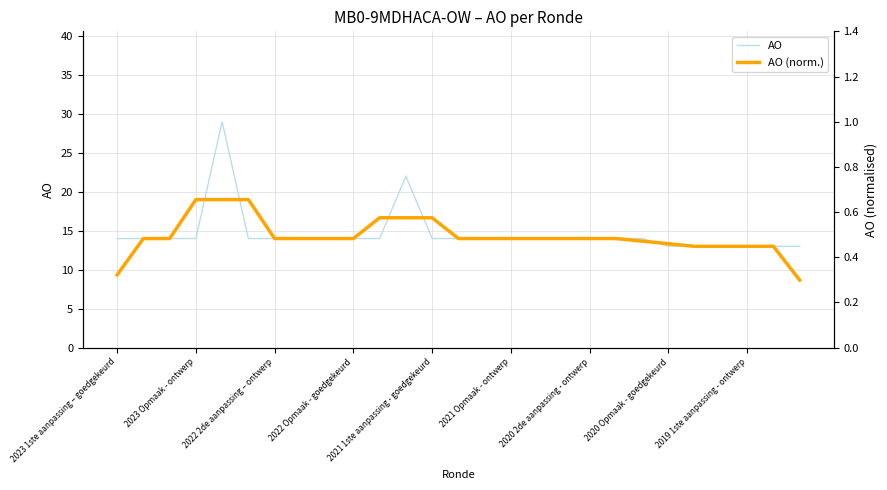

Rank the series by their maximum value, from lowest to highest.

AO (norm.), AO